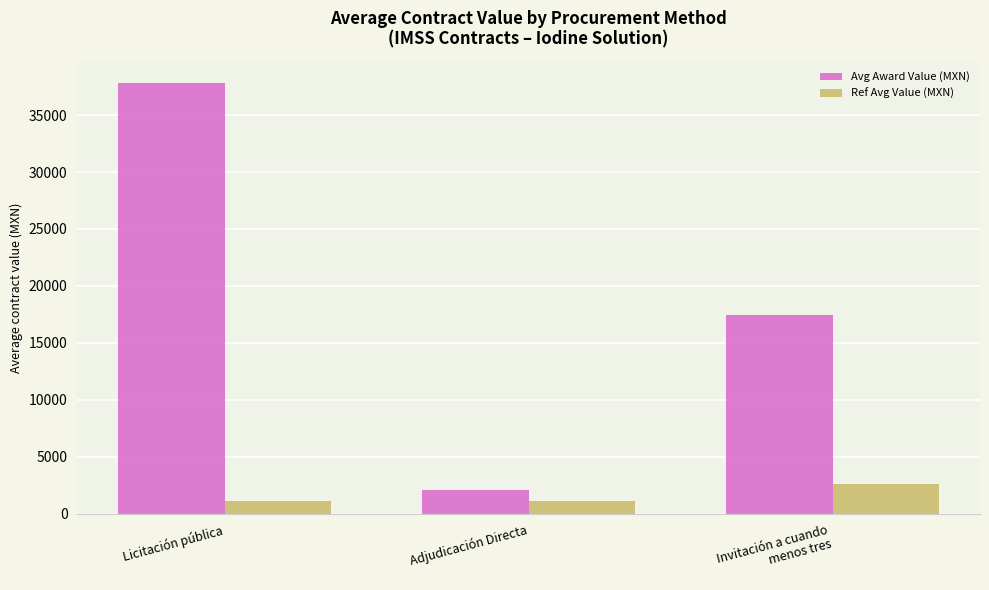

Which series changed the most between Licitación pública and Adjudicación Directa?

Avg Award Value (MXN)